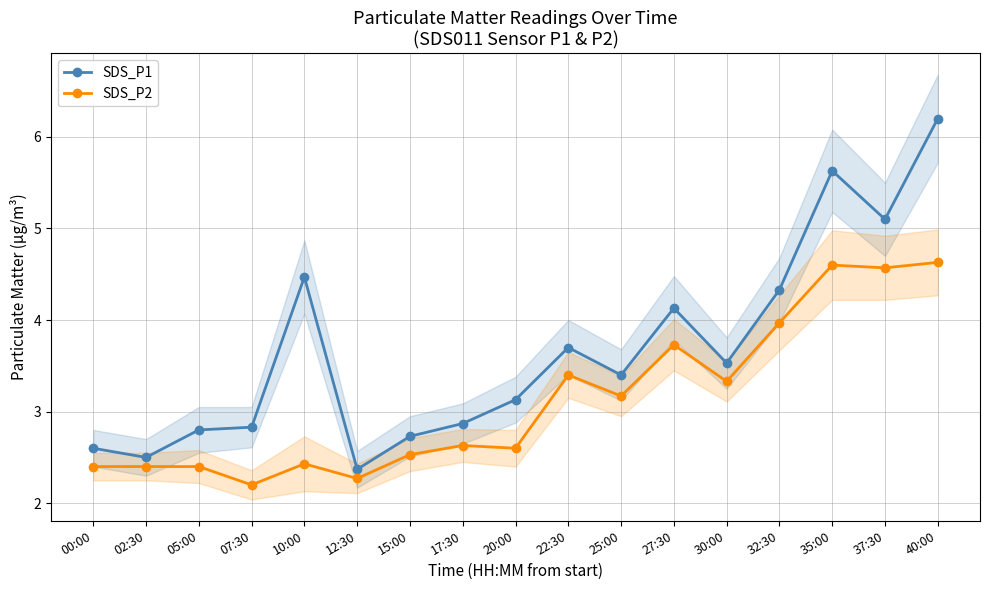

At which category is the sum across all series the highest?

40:00